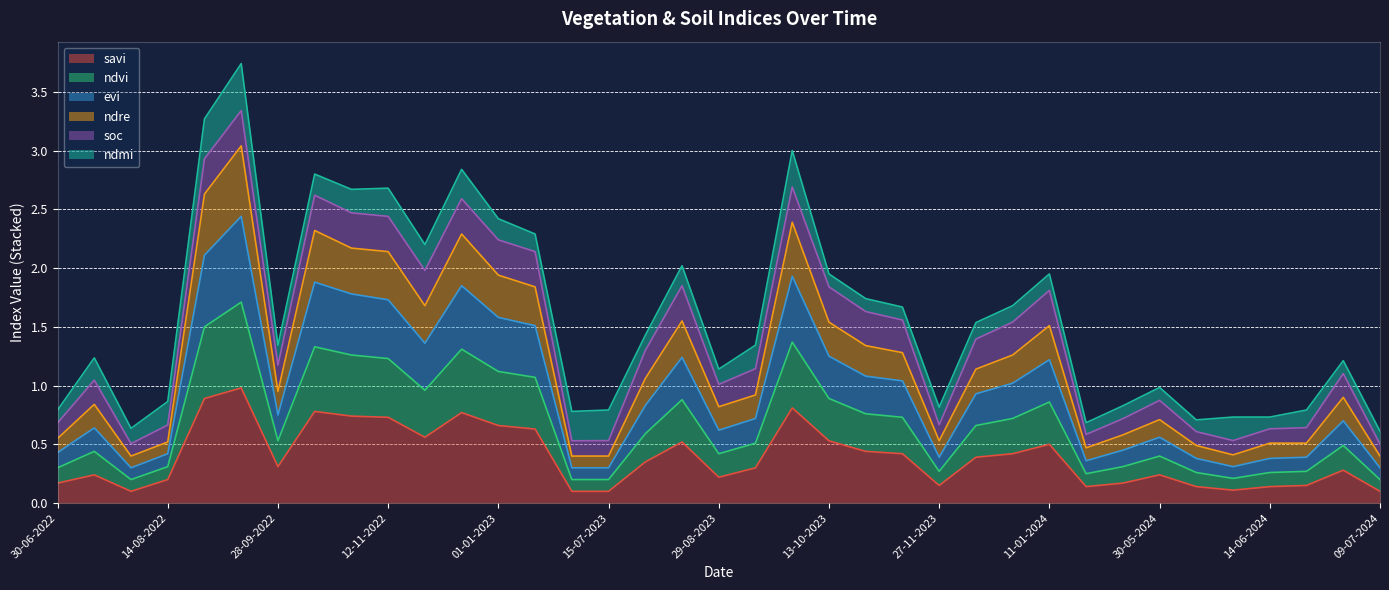

How many lines are shown in the chart?

6